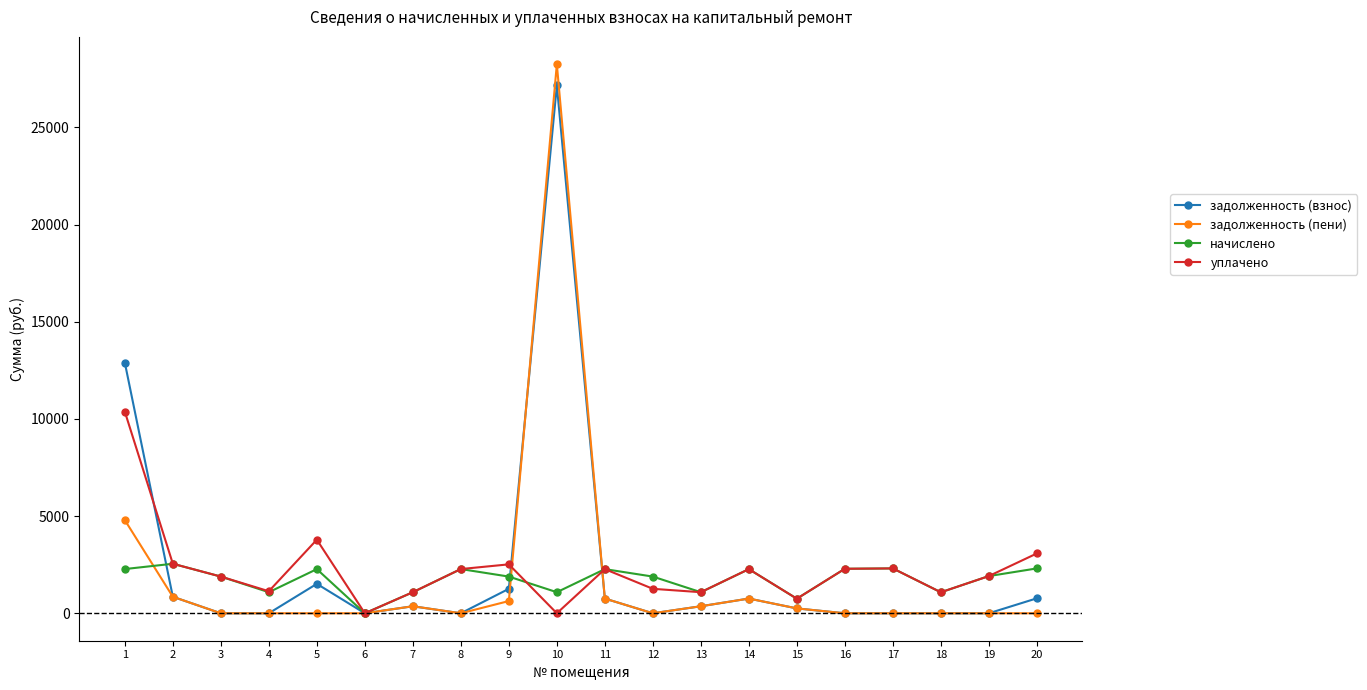

Where is уплачено nearest to the value 5185?

5